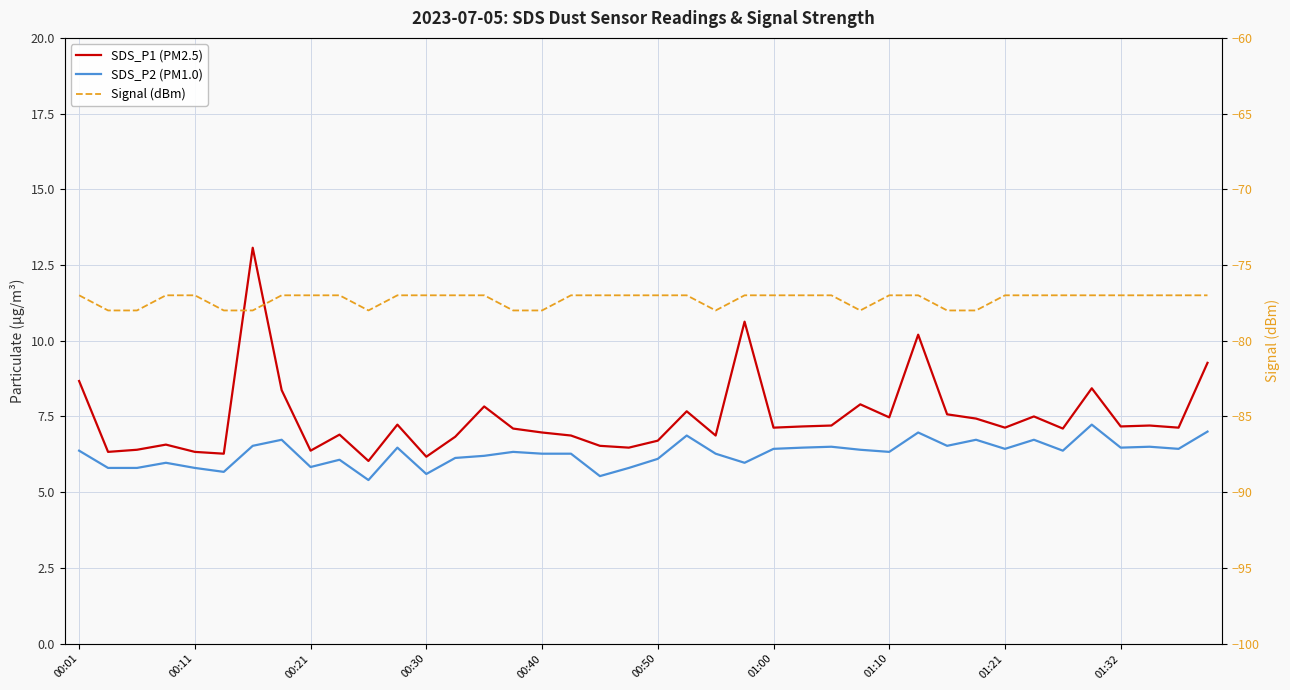

True or false: SDS_P1 (PM2.5) and Signal (dBm) intersect in this chart.

False